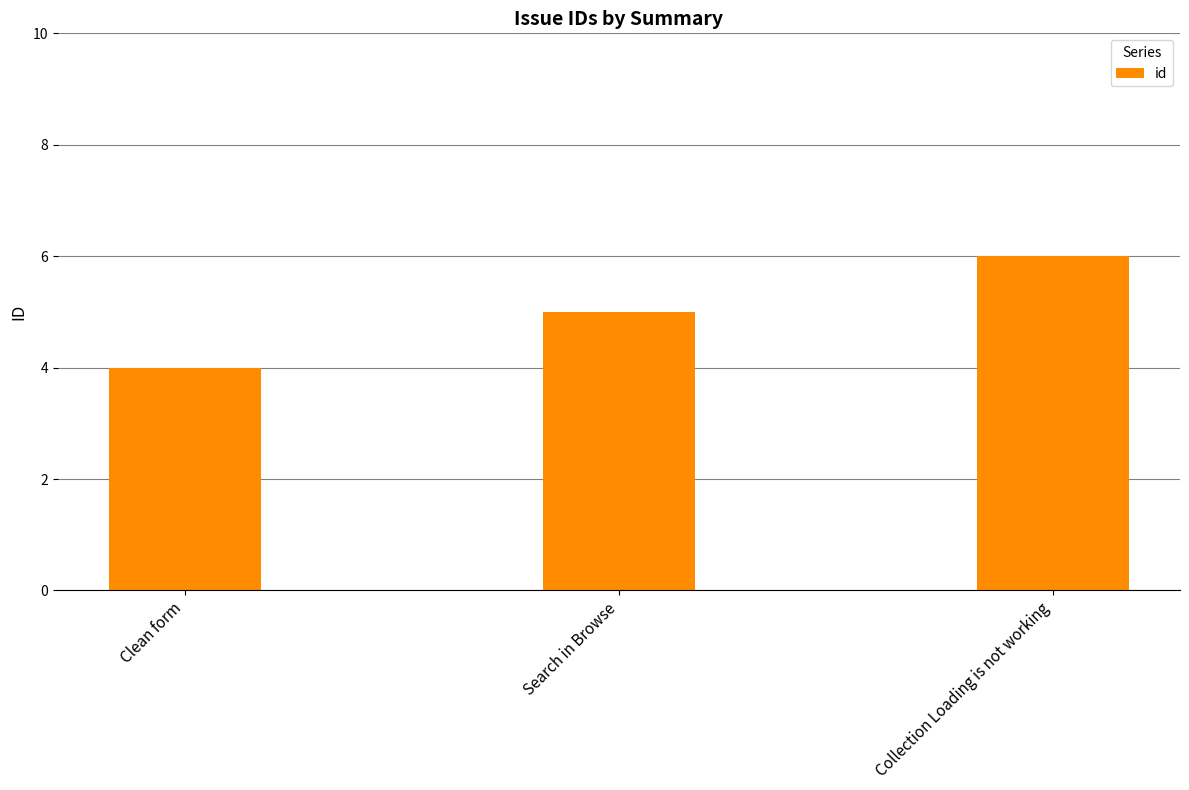

How many categories are shown in the chart?

3